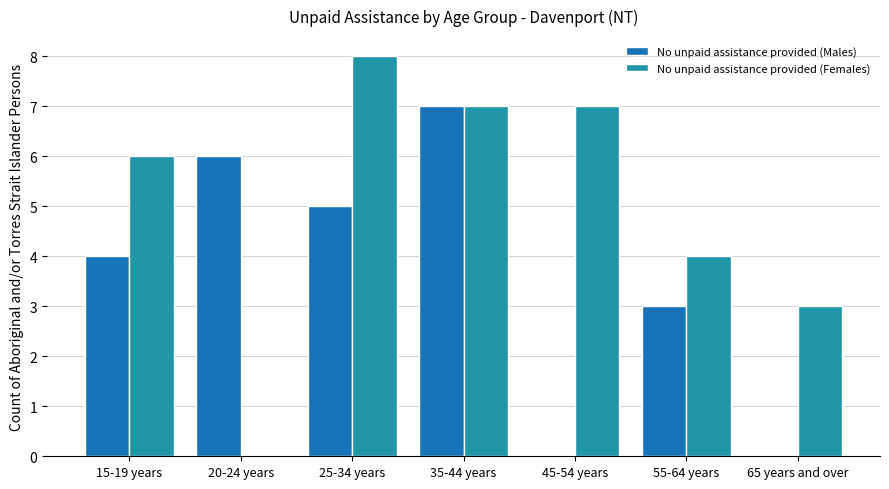

What is the difference between the maximum and minimum values in the No unpaid assistance provided (Females) series?

8